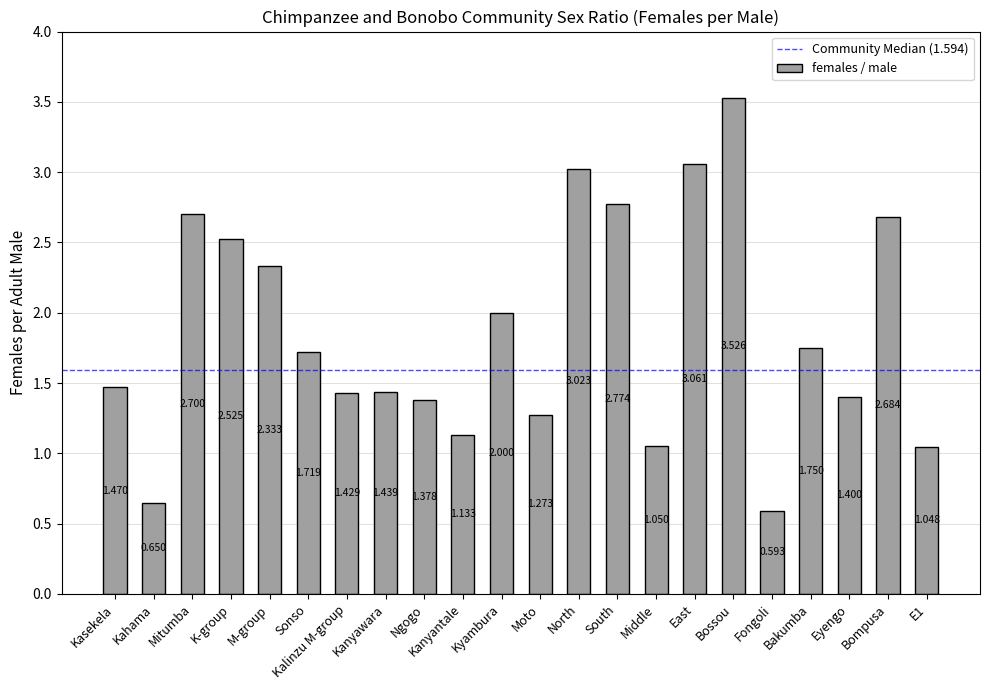

What is the label of the 22nd bar from the right?

Kasekela